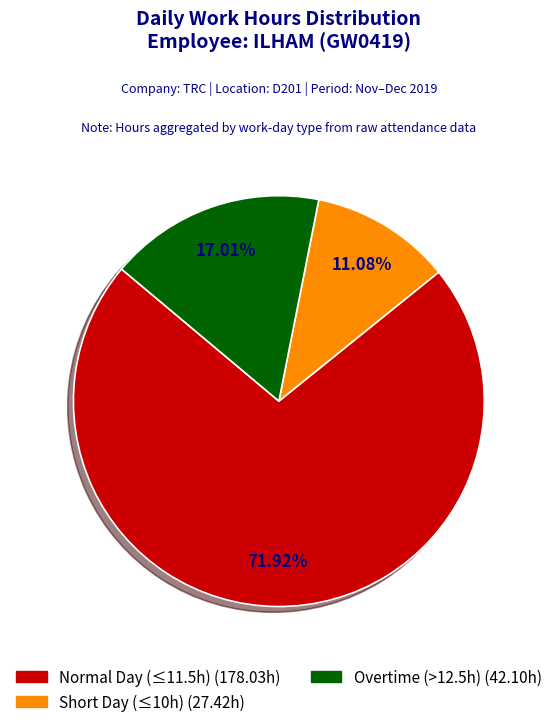

Is there a majority slice in this chart?

Yes